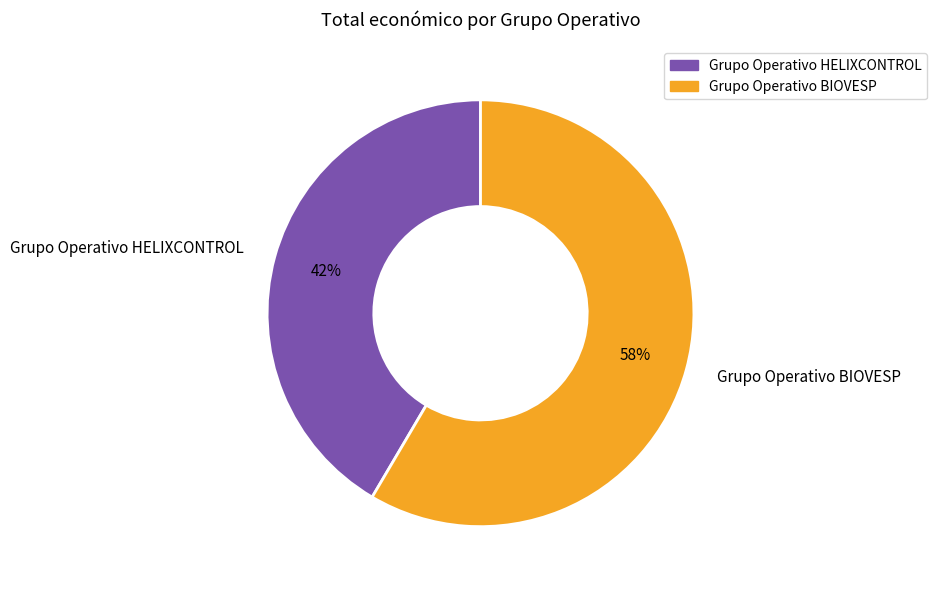

Do Grupo Operativo BIOVESP and Grupo Operativo HELIXCONTROL together represent more than half of the pie?

Yes